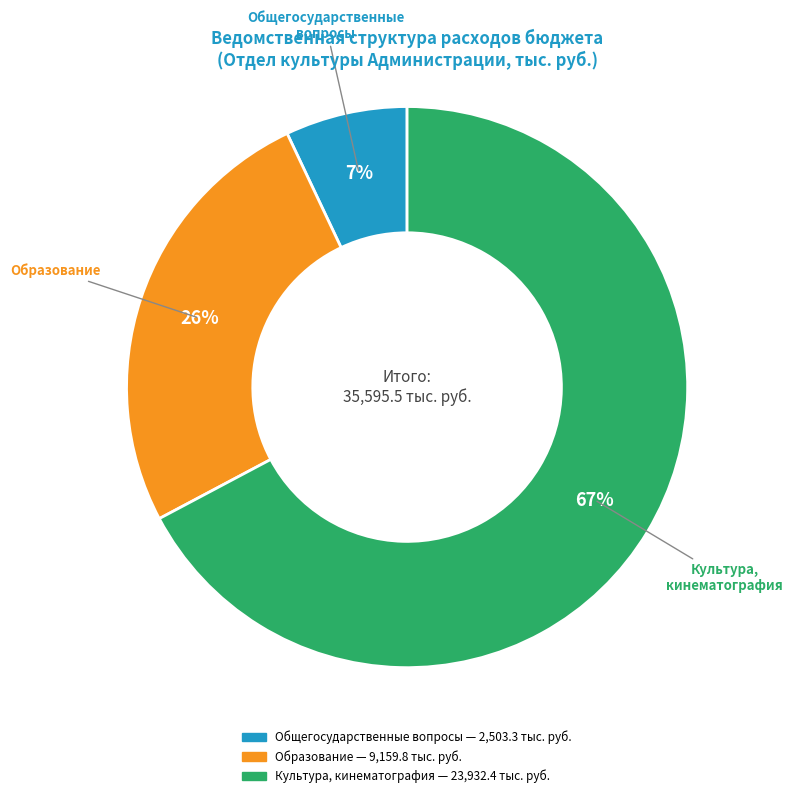

To the nearest percent, what is the average slice percentage?

33%